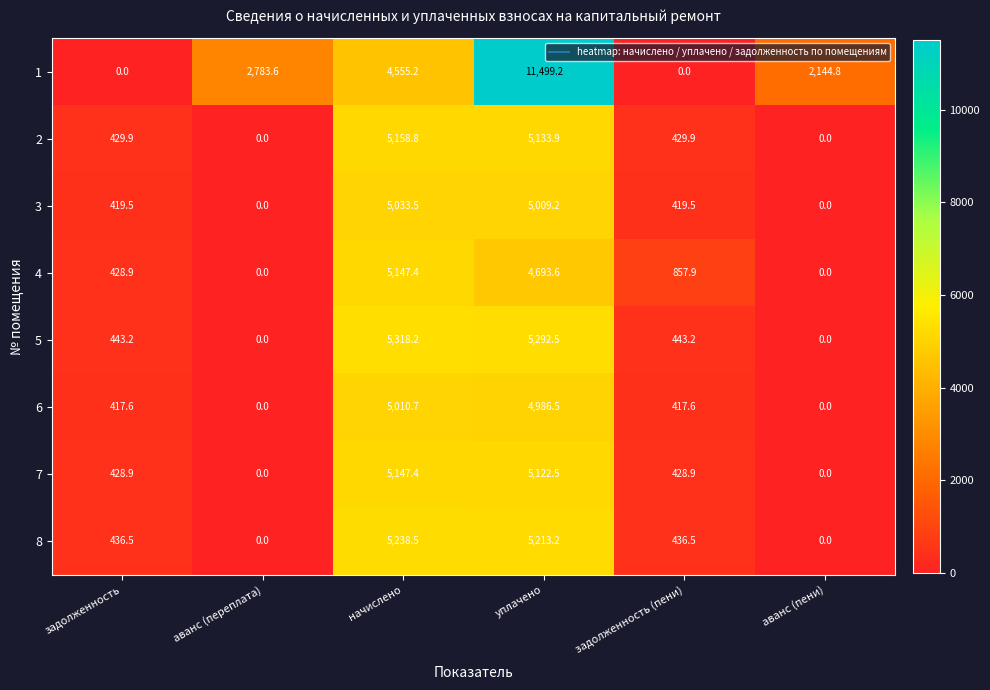

What is the total value across all series at начислено?

40609.7